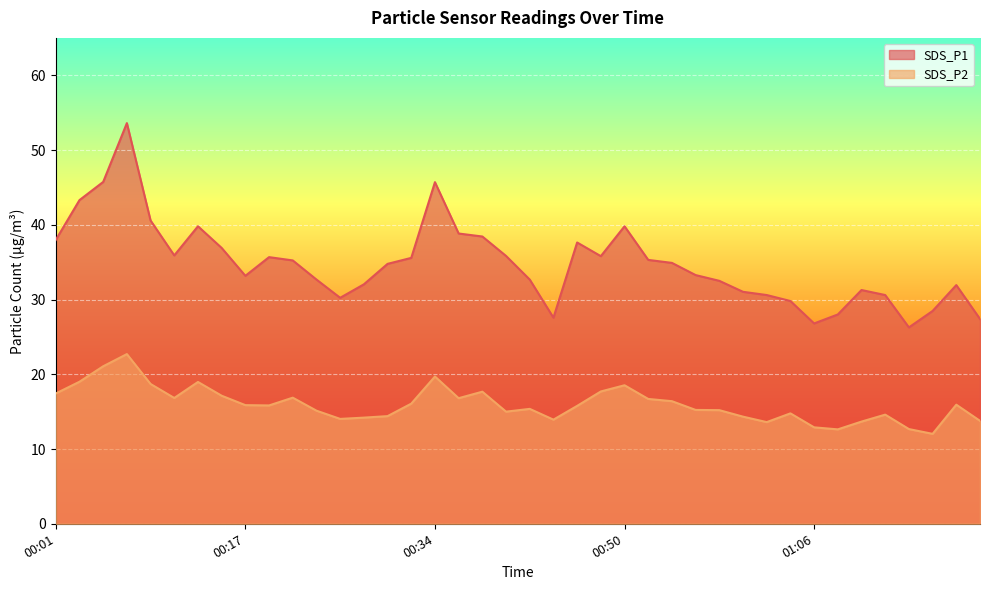

What position from the right is 01:02?

10